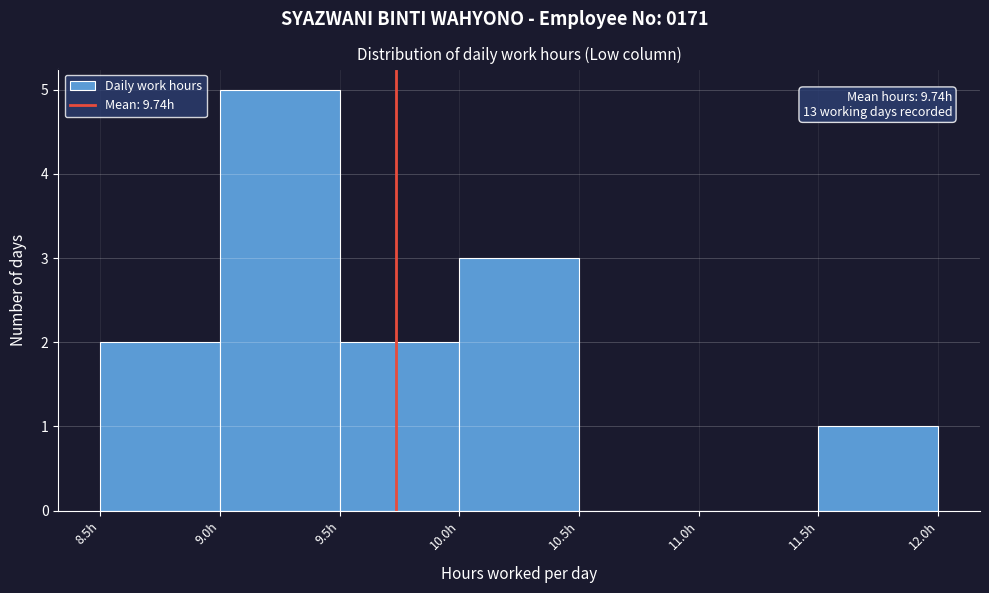

Over which range of the x-axis is the bar tallest?

9.0 to 9.5